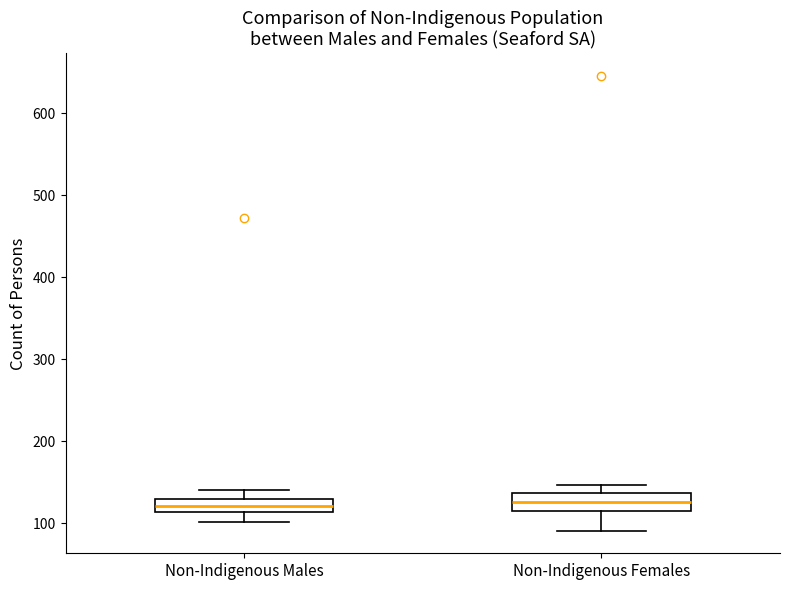

Reading left to right, transcribe this box plot: for each box, give where its median line is, the range the box spans, and where its two whiskers end, as read against the y-axis. The values are not printed on the chart, so give them approximately, as read against the axis.

Non-Indigenous Males: median 120, box 110 to 130, whiskers 100 to 140
Non-Indigenous Females: median 130, box 110 to 140, whiskers 90 to 150